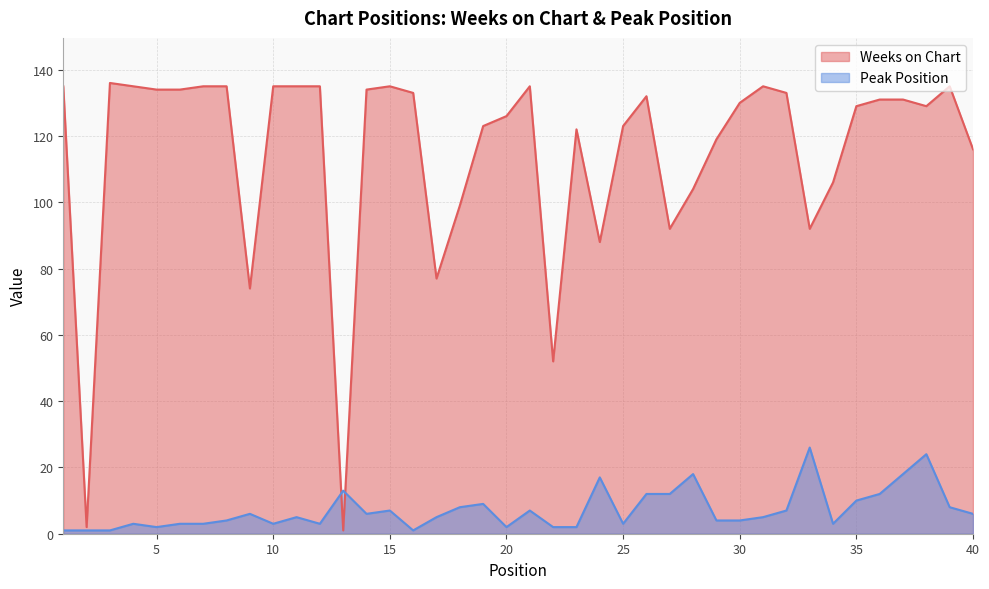

What is the spread (max minus min) of values at 11?

130